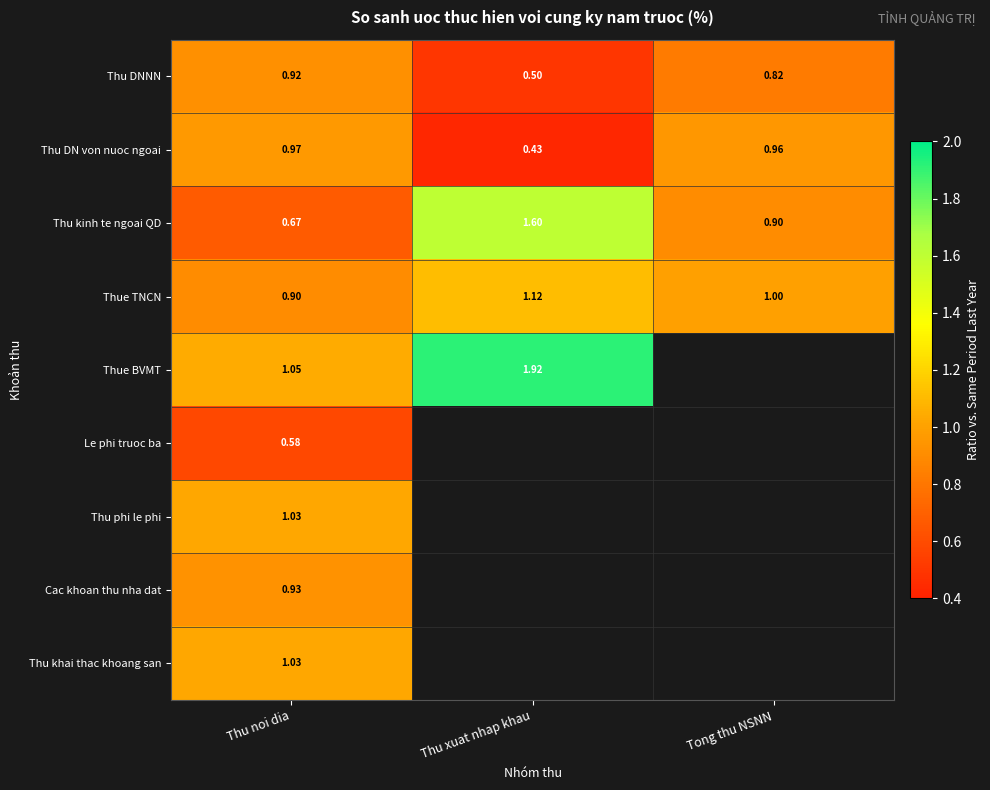

Which label corresponds to the largest value in the chart?

Thu xuat nhap khau